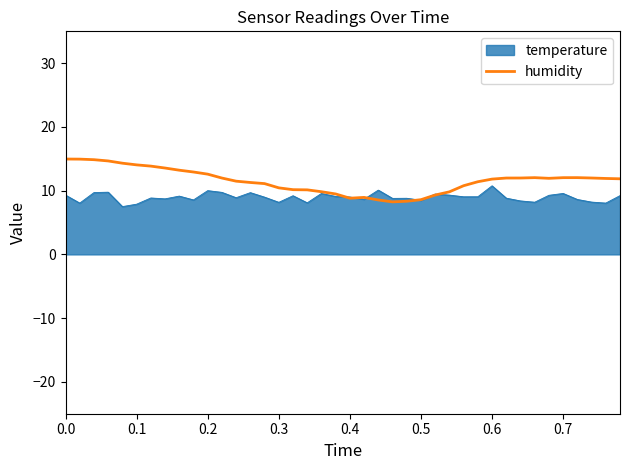

Which series has the largest total across all categories?

humidity